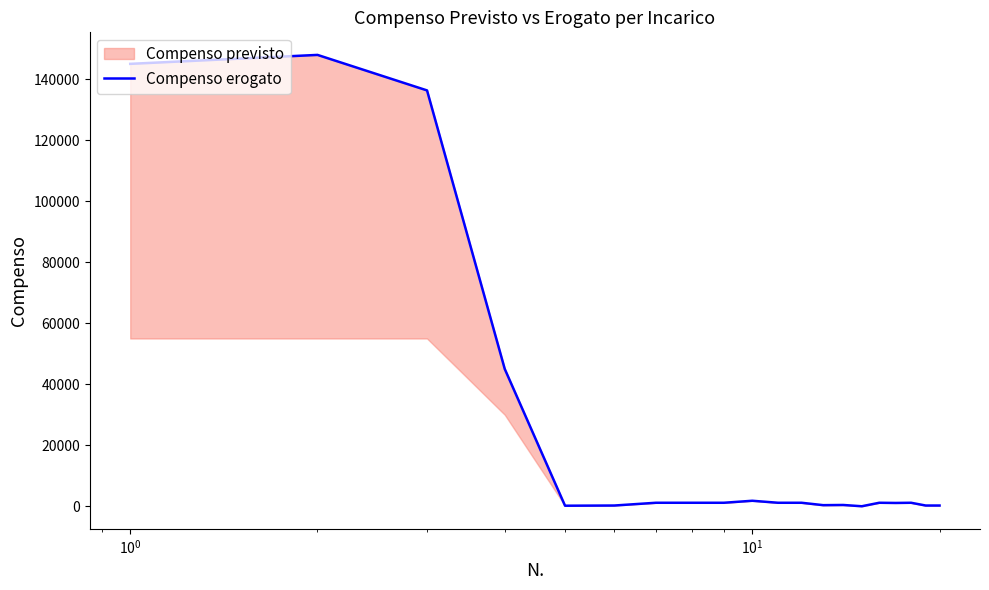

True or false: there are more than 0 points higher than both neighbors.

True